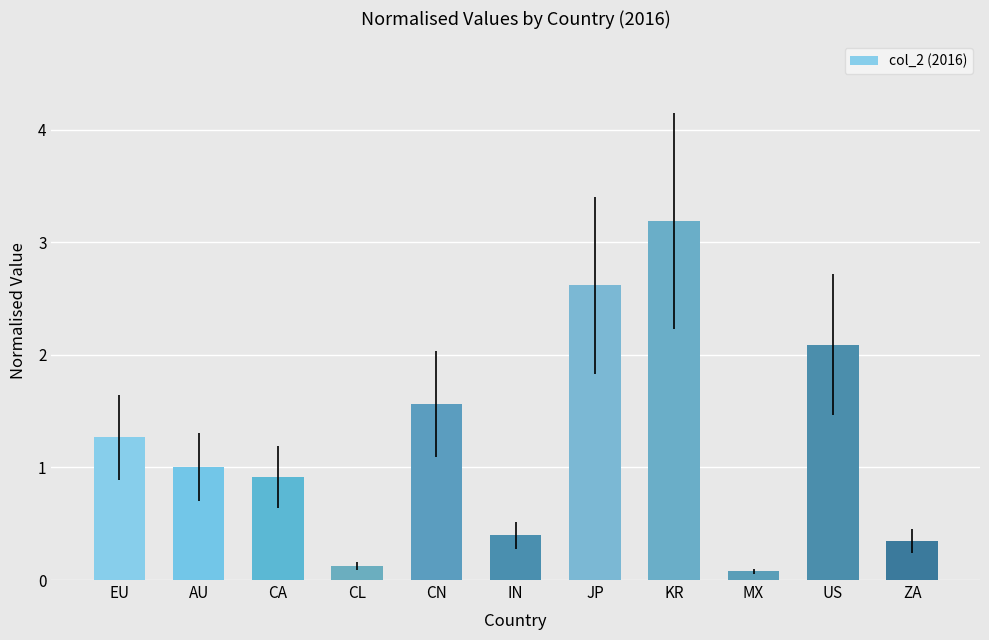

Is it true that the value at IN is 0.2?

False